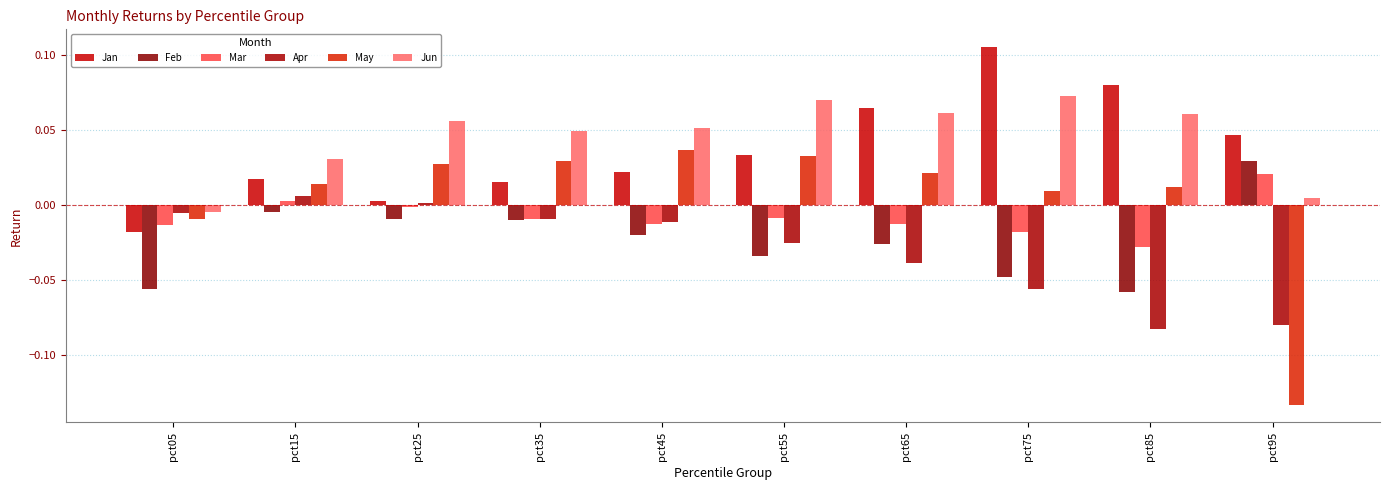

How many values in the Jun series exceed 0?

9